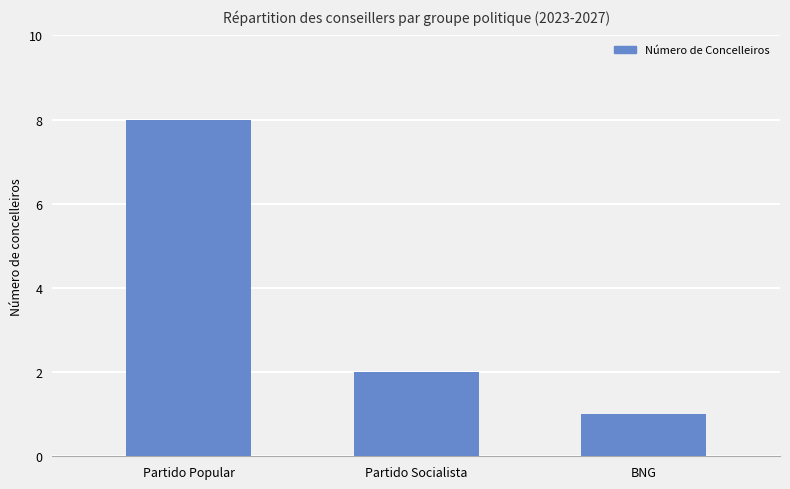

Approximately how many times larger is the value at BNG compared to Partido Popular?

0.1